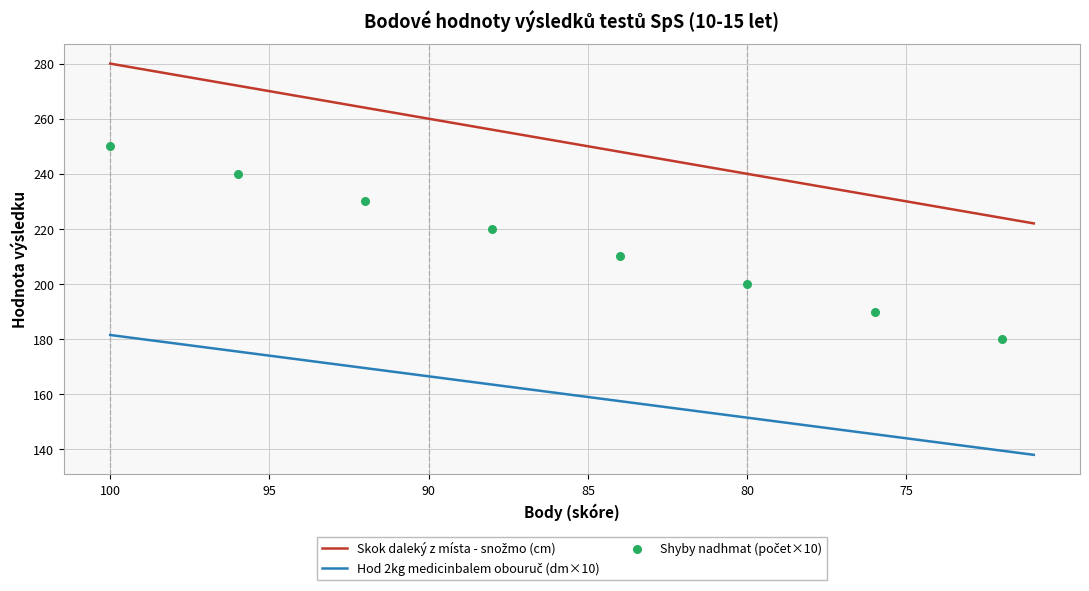

Which series has the largest total across all categories?

Skok daleký (cm)